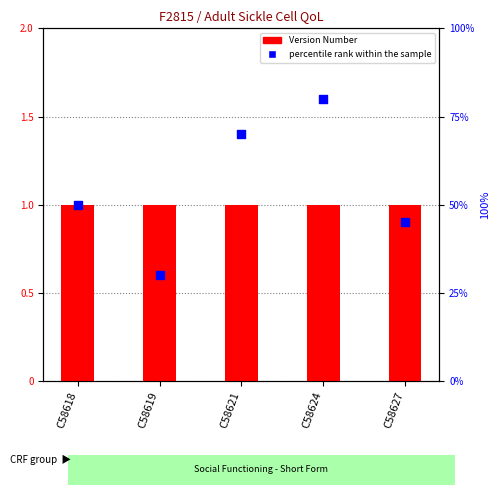

What is the change in value from C58619 to C58624?

+50